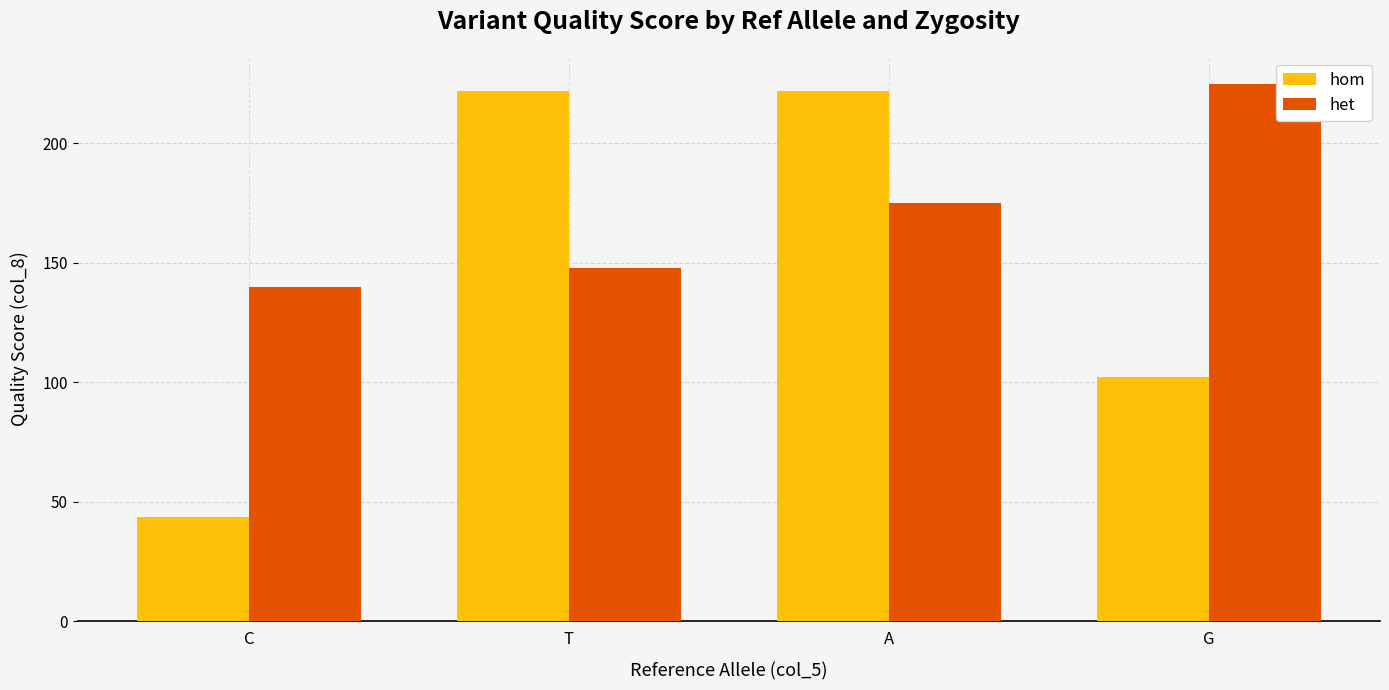

What is the difference between the het values at A and T?

27.0